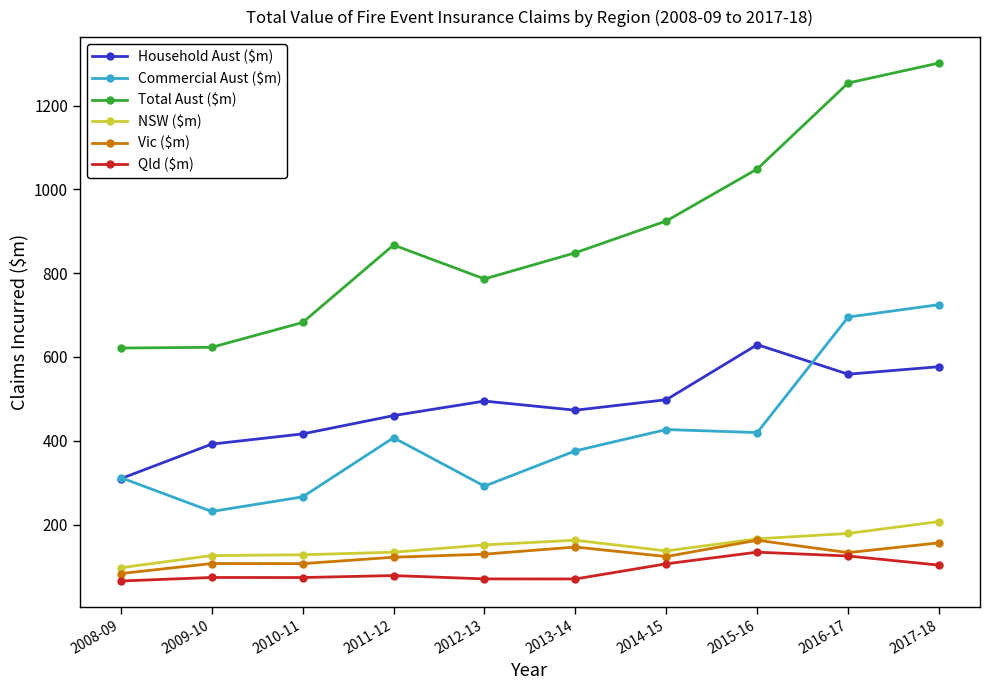

What is the sum of all NSW ($m) values?

1486.6